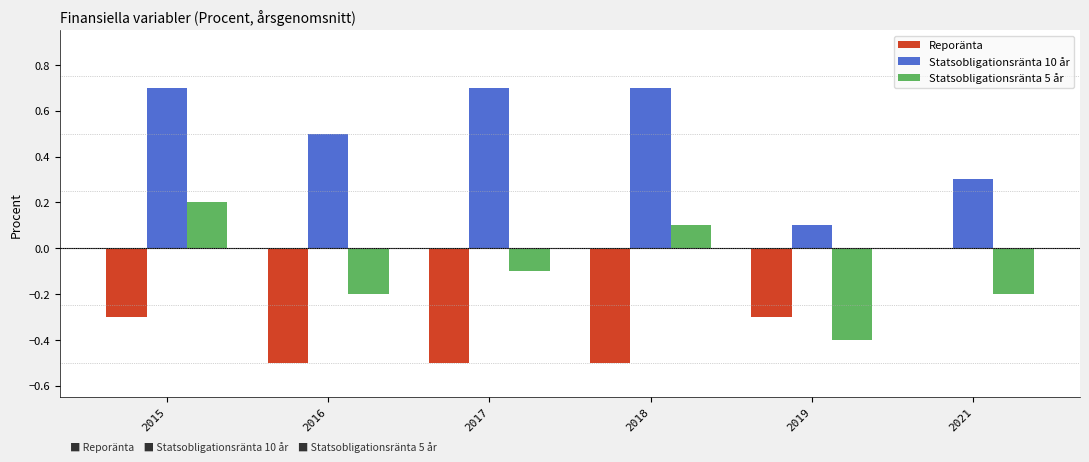

Reading left to right, extract all data points from this chart.

Reporänta: 2015=-0.3	2016=-0.5	2017=-0.5	2018=-0.5	2019=-0.3	2021=0.0
Statsobligationsränta 10 år: 2015=0.7	2016=0.5	2017=0.7	2018=0.7	2019=0.1	2021=0.3
Statsobligationsränta 5 år: 2015=0.2	2016=-0.2	2017=-0.1	2018=0.1	2019=-0.4	2021=-0.2